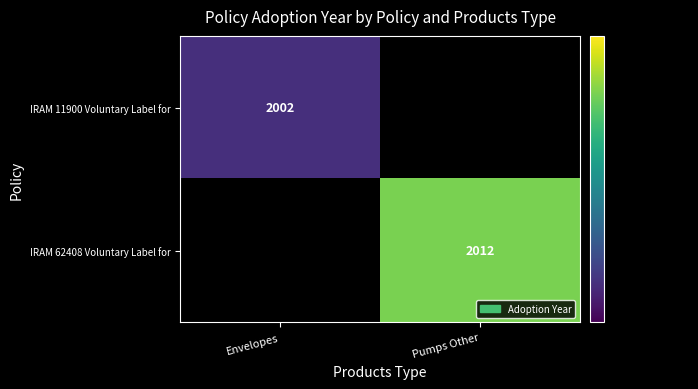

At how many categories does at least one series exceed 2008?

1